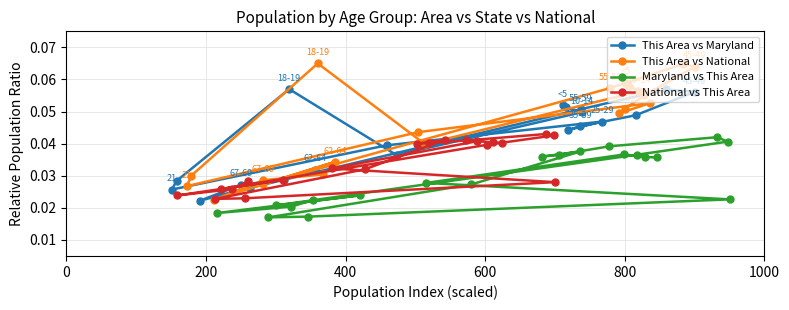

How many lines are shown in the chart?

4